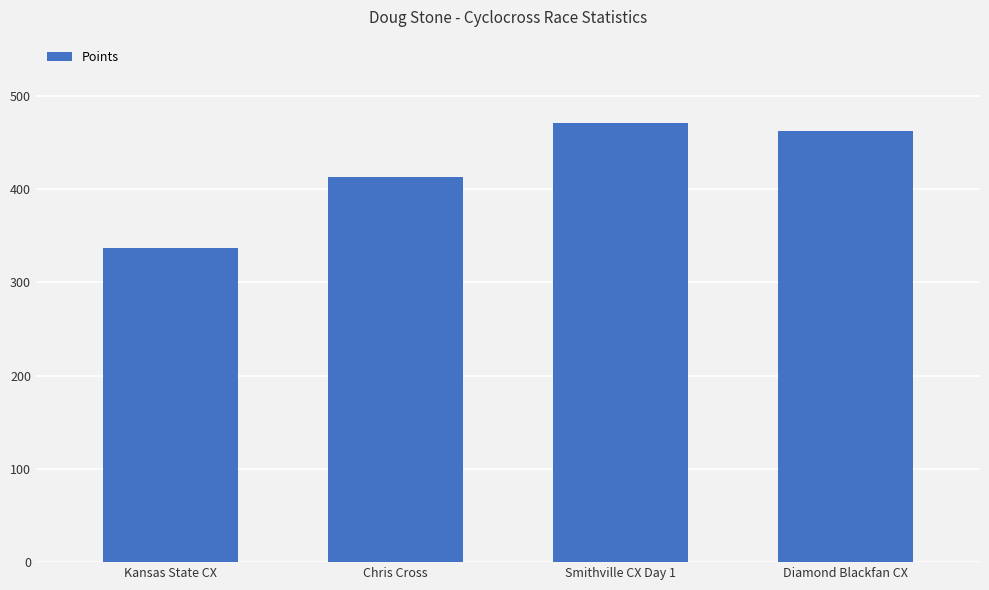

At which category does the chart reach its minimum across all series?

Kansas State CX